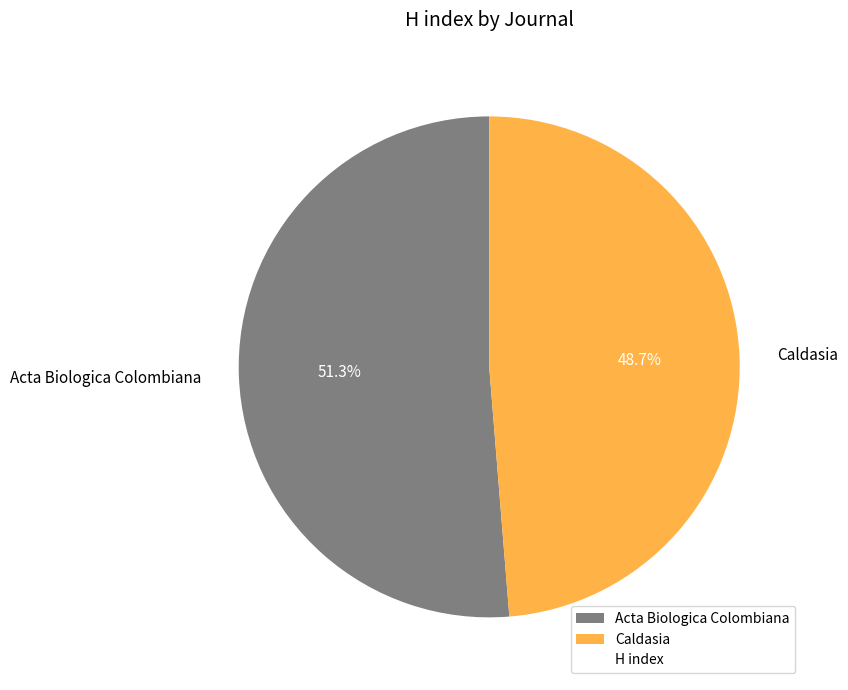

Is there any slice that represents more than half of the pie?

Yes